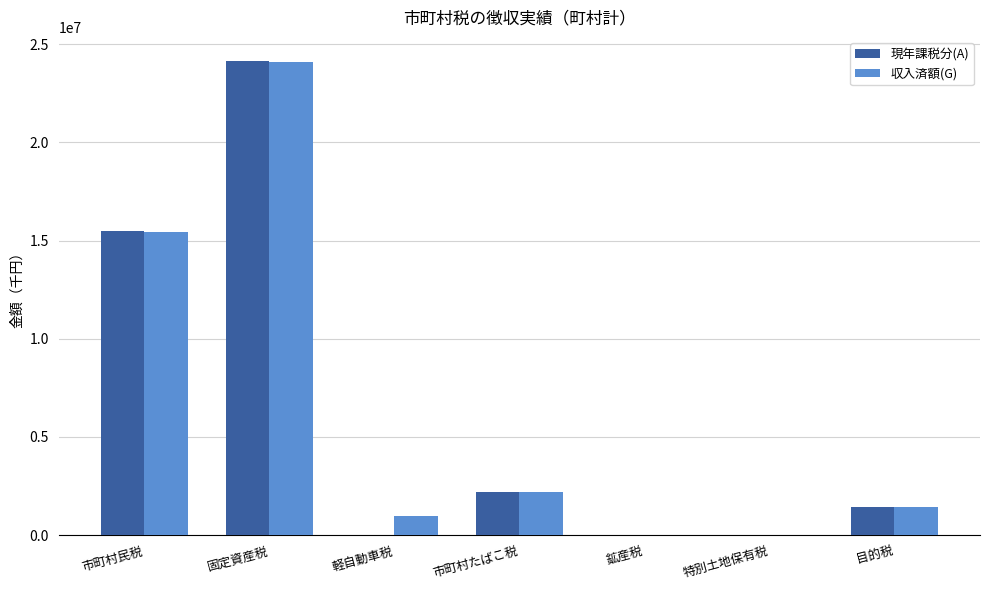

True or false: 現年課税分(A) has a value of 1445860 at 目的税.

True